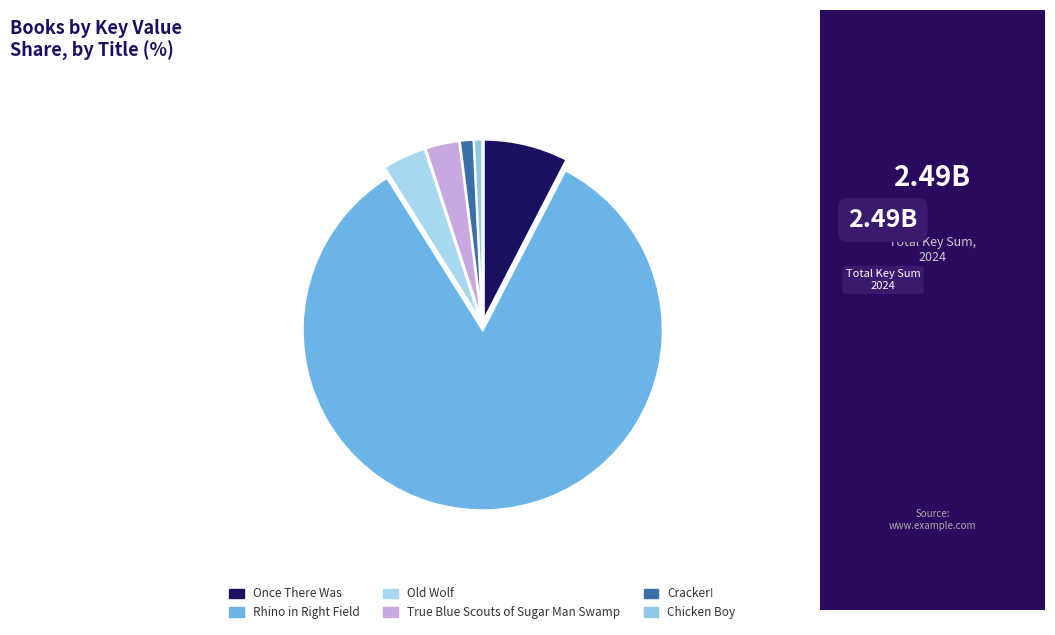

What is the ratio of the value at Chicken Boy to the value at Old Wolf?

0.2